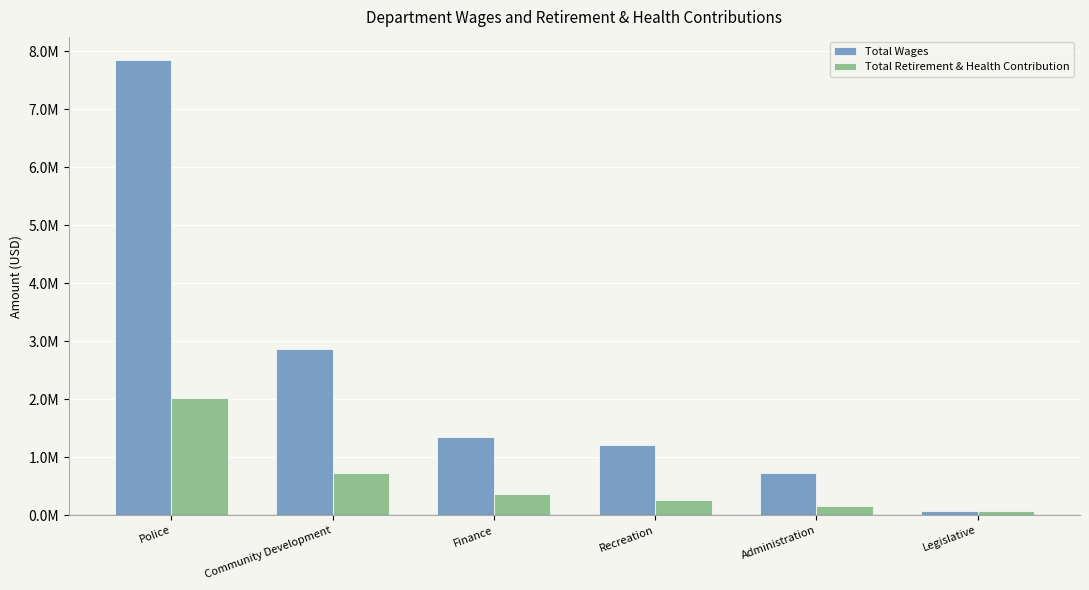

Reading left to right, list all the values displayed in this chart.

Total Wages: 7852899	2864846	1353801	1211509	720371	66260
Total Retirement & Health Contribution: 2027929	724044	361404	271250	159995	67616